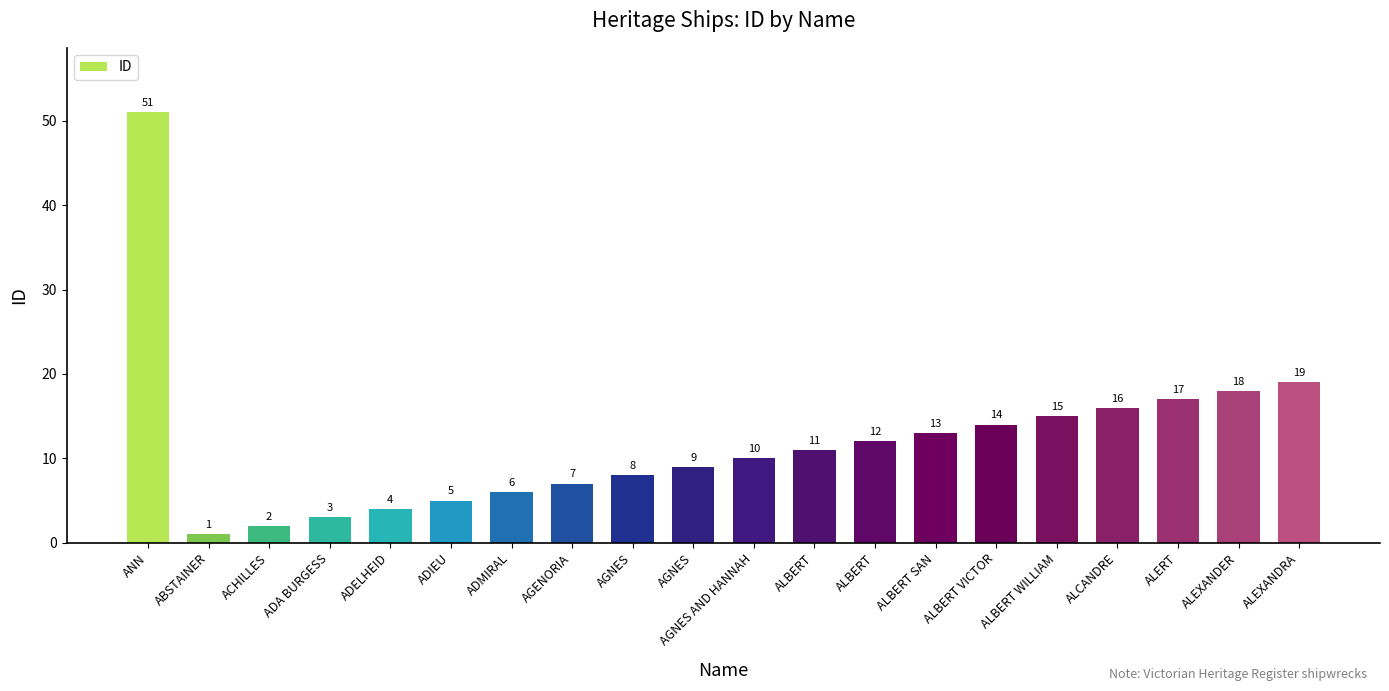

How many values are below 11?

10